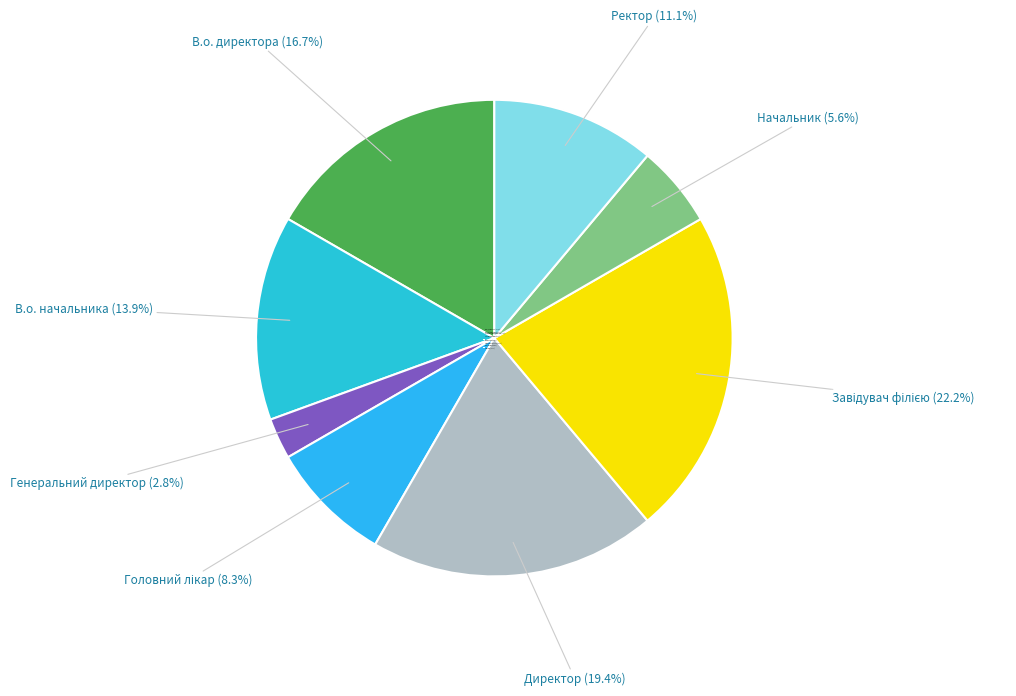

What is the smallest slice in the pie chart?

Генеральний директор